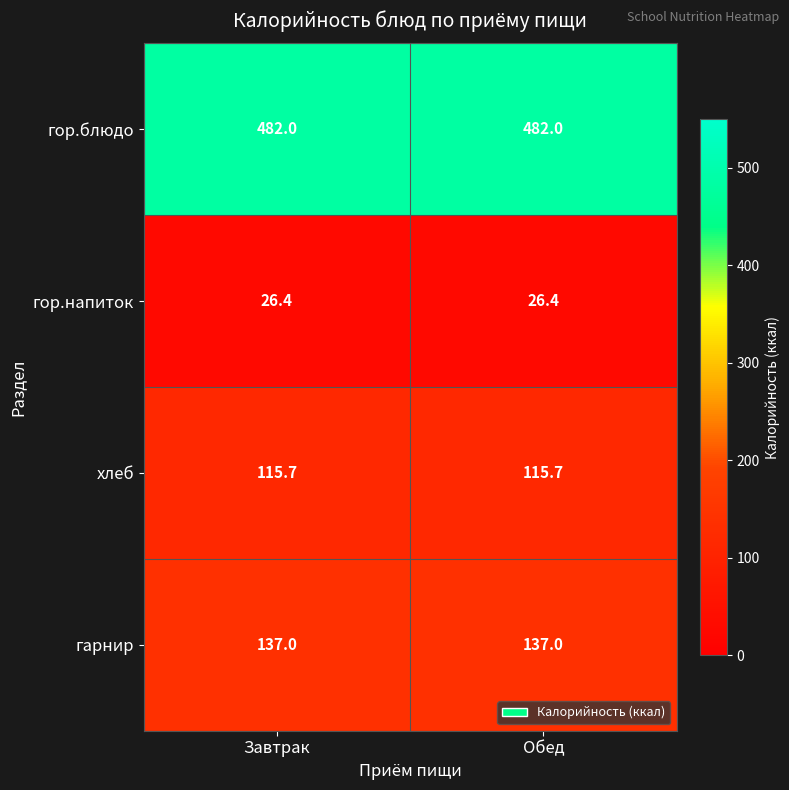

Reading left to right, what are all the values shown in this chart?

гор.блюдо: 482.0	482.0
гор.напиток: 26.4	26.4
хлеб: 115.7	115.7
гарнир: 137.0	137.0